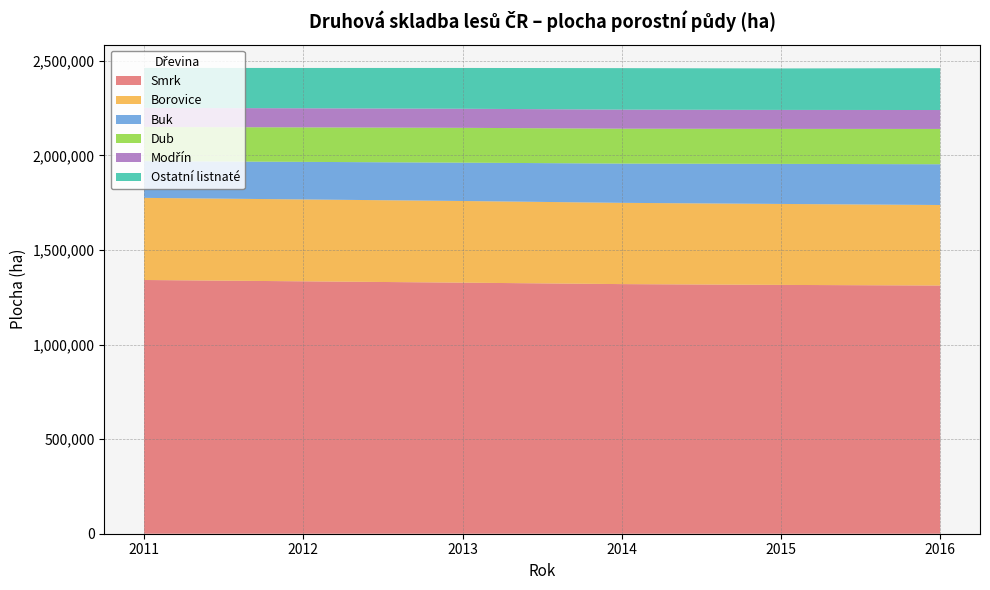

Reading left to right, transcribe all the data shown in this chart.

Smrk: 1341421.0	1334417.0	1327398.0	1319733.0	1315486.7	1312203.6
Borovice: 434202.0	432915.0	431721.0	429636.0	428030.0	425687.0
Buk: 194257.0	198652.0	202638.0	207595.0	211835.1	215534.6
Dub: 180597.0	182327.0	184180.0	184441.0	185044.2	186718.5
Modřín: 100817.0	100956.0	100917.0	100749.0	100282.6	99916.9
Ostatní listnaté: 211325.0	213145.0	215602.0	219363.0	219207.3	221243.3